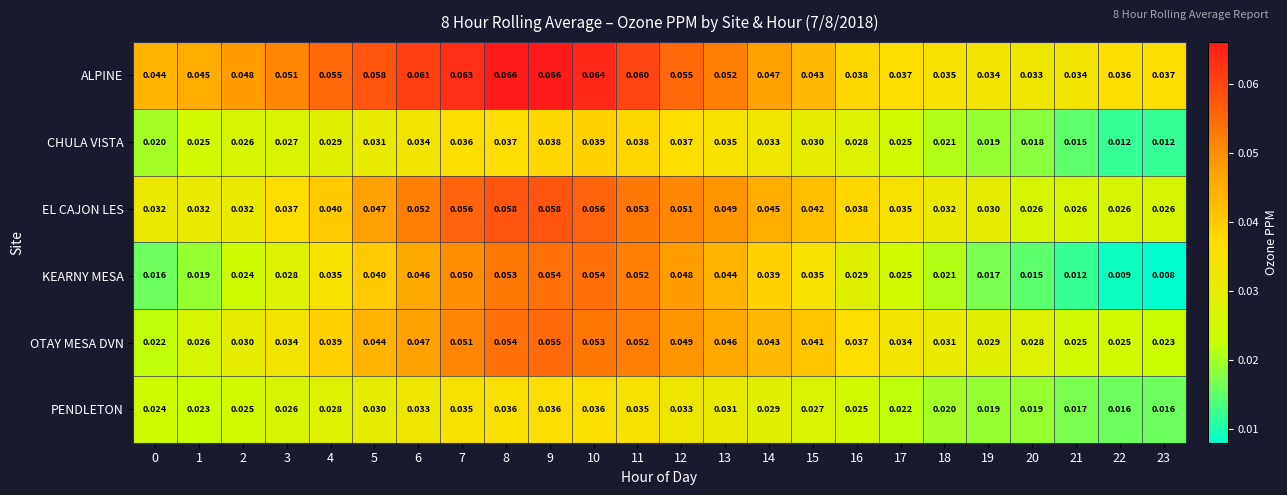

Count the number of categories in the chart.

24